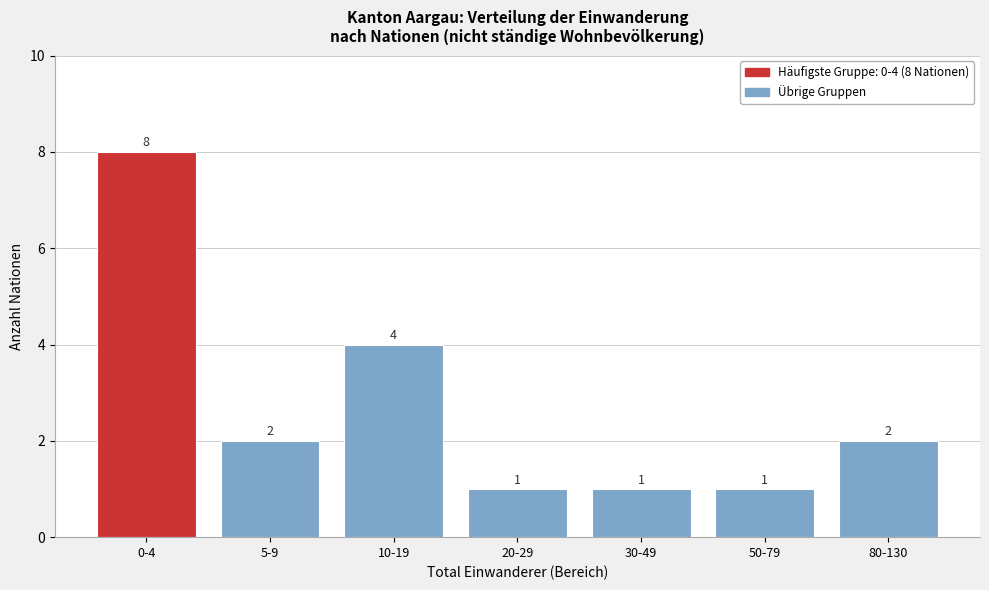

Reading left to right, extract all data points from this chart.

8	2	4	1	1	1	2